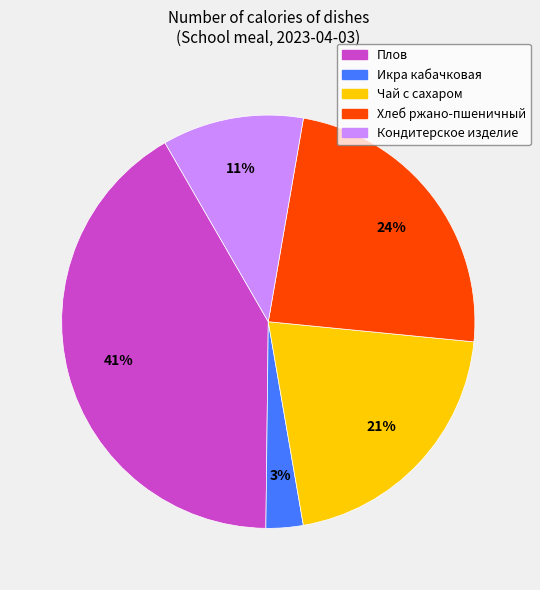

What is the largest slice in the pie chart?

Плов